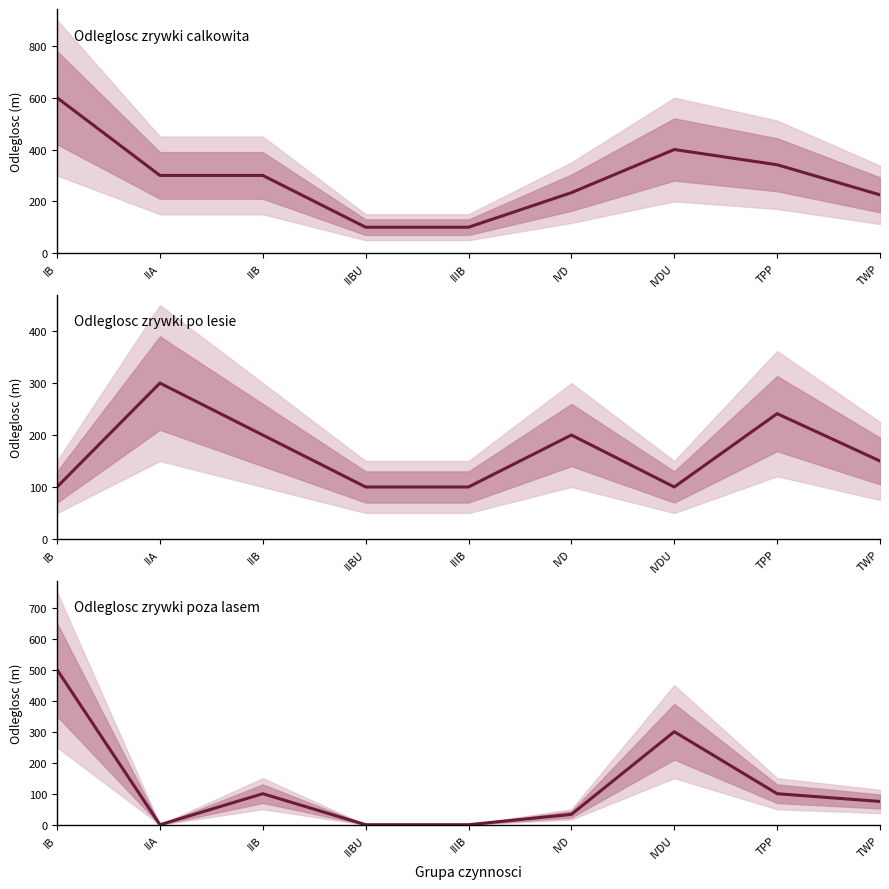

Which series has the largest range (max minus min)?

Odleglosc zrywki calkowita